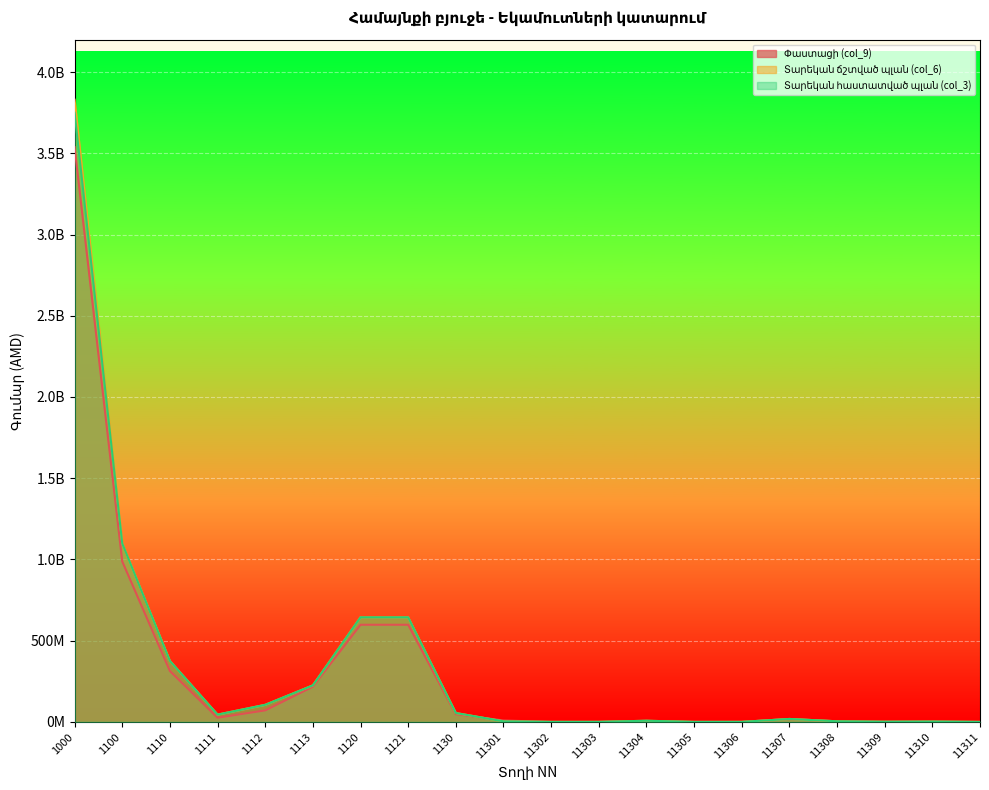

List the labels in order of Փաստացի (col_9) value, largest first.

1000, 1100, 1120, 1121, 1110, 1113, 1112, 1130, 1111, 11307, 11301, 11304, 11308, 11310, 11309, 11306, 11303, 11302, 11305, 11311